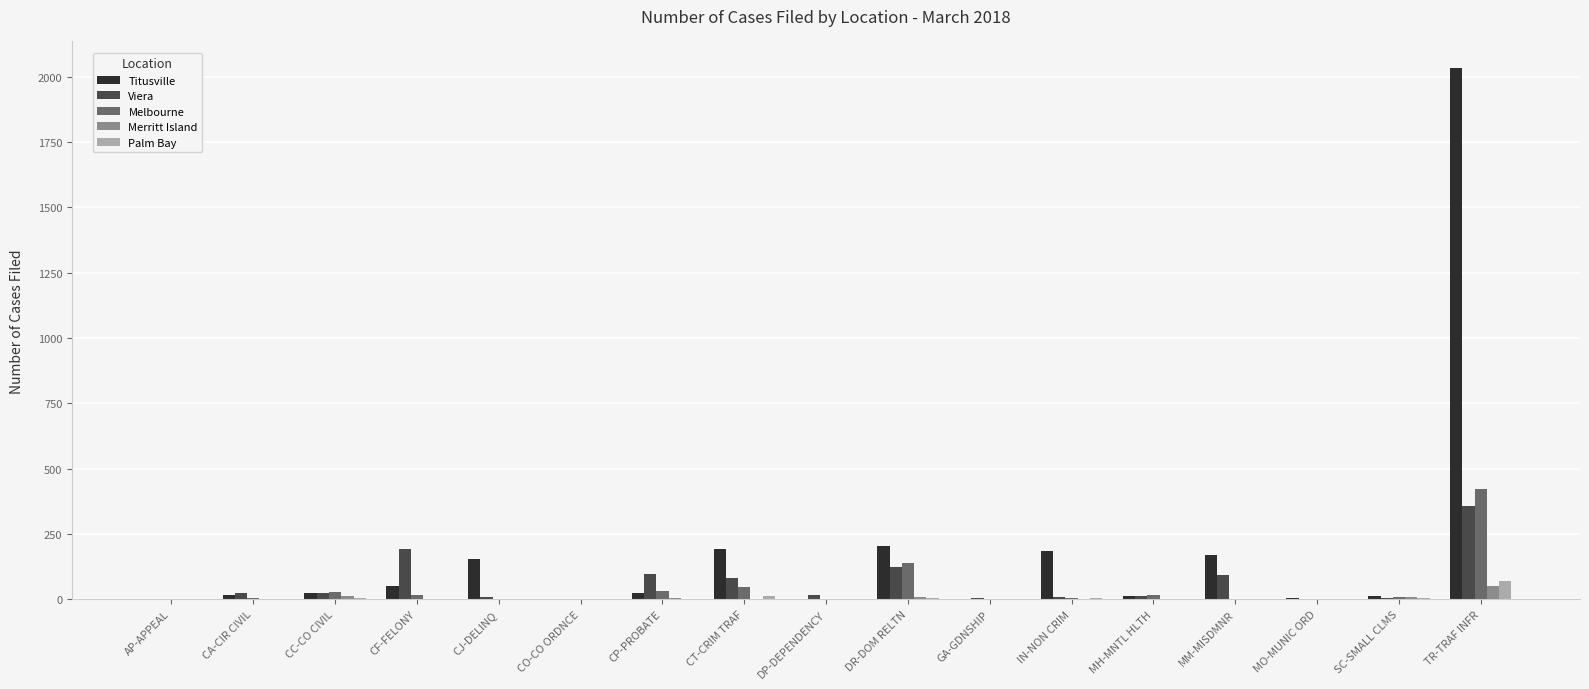

How many data points in Merritt Island are above 0?

8